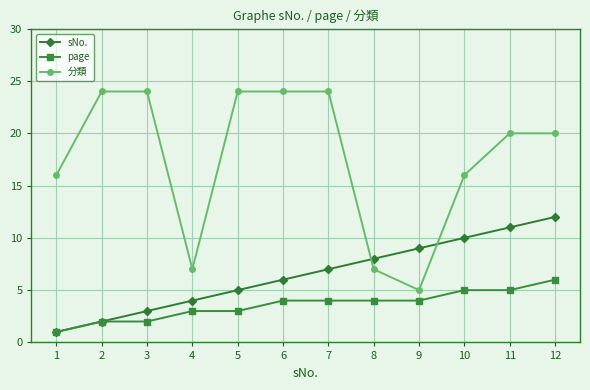

What is the smallest value displayed?

1